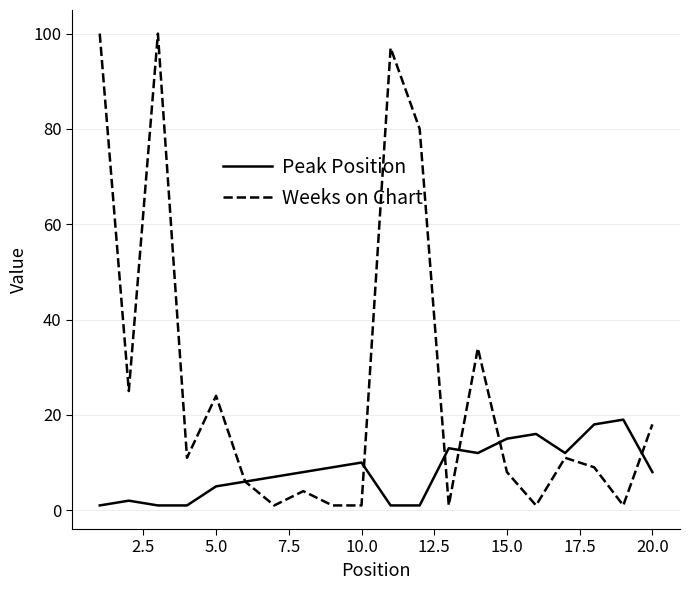

Rank the series by their average value, from highest to lowest.

Weeks on Chart, Peak Position